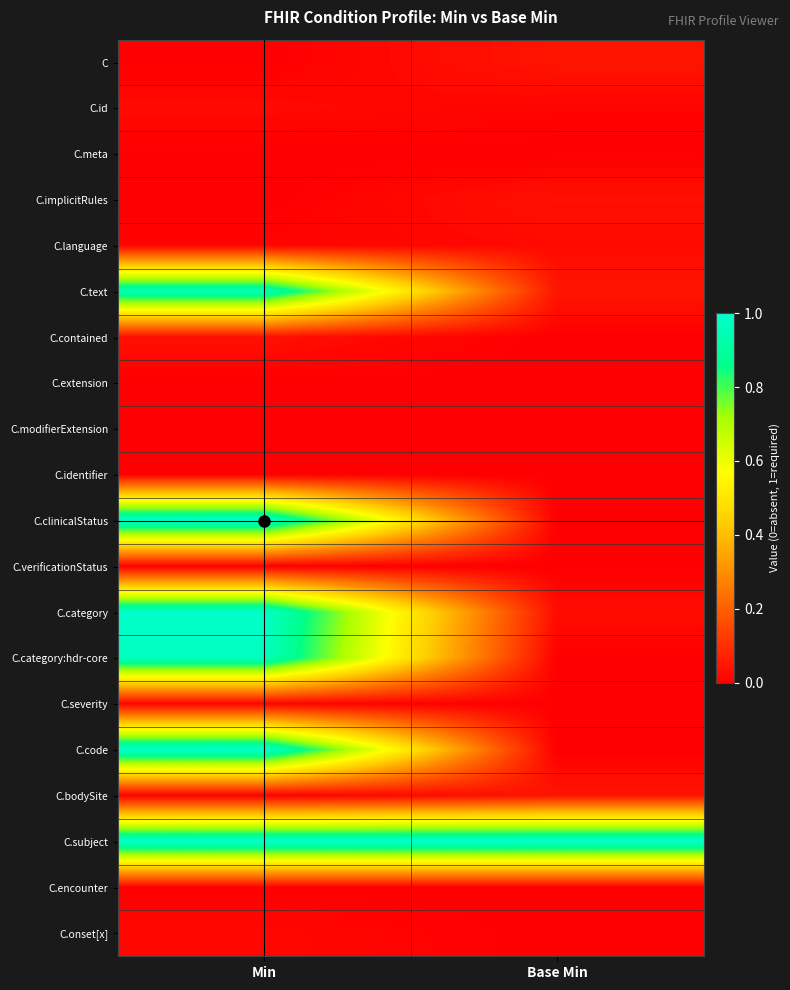

What is the spread (max minus min) of values at Base Min?

1.0